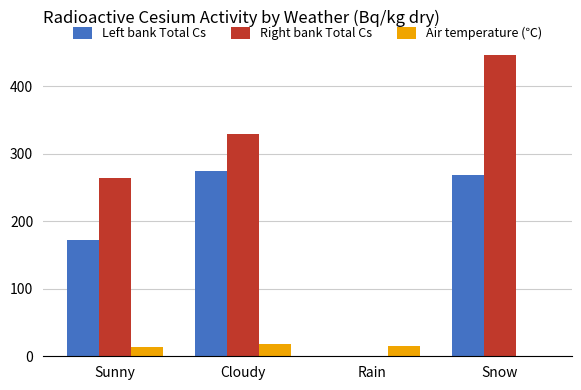

How many groups of bars are there?

4